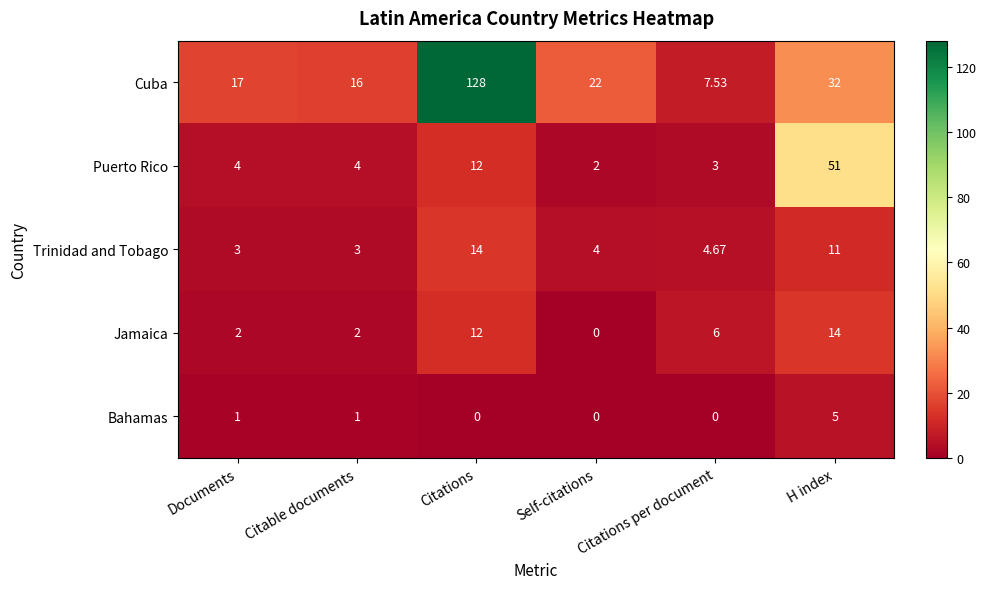

At Citations per document, list the series in order from largest to smallest.

Cuba, Jamaica, Trinidad and Tobago, Puerto Rico, Bahamas